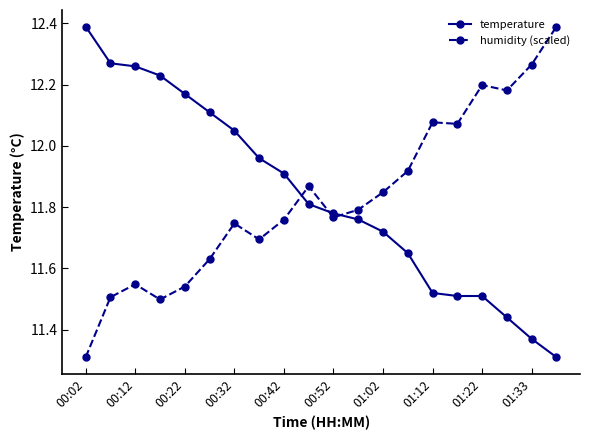

At how many categories does at least one series exceed 12?

13